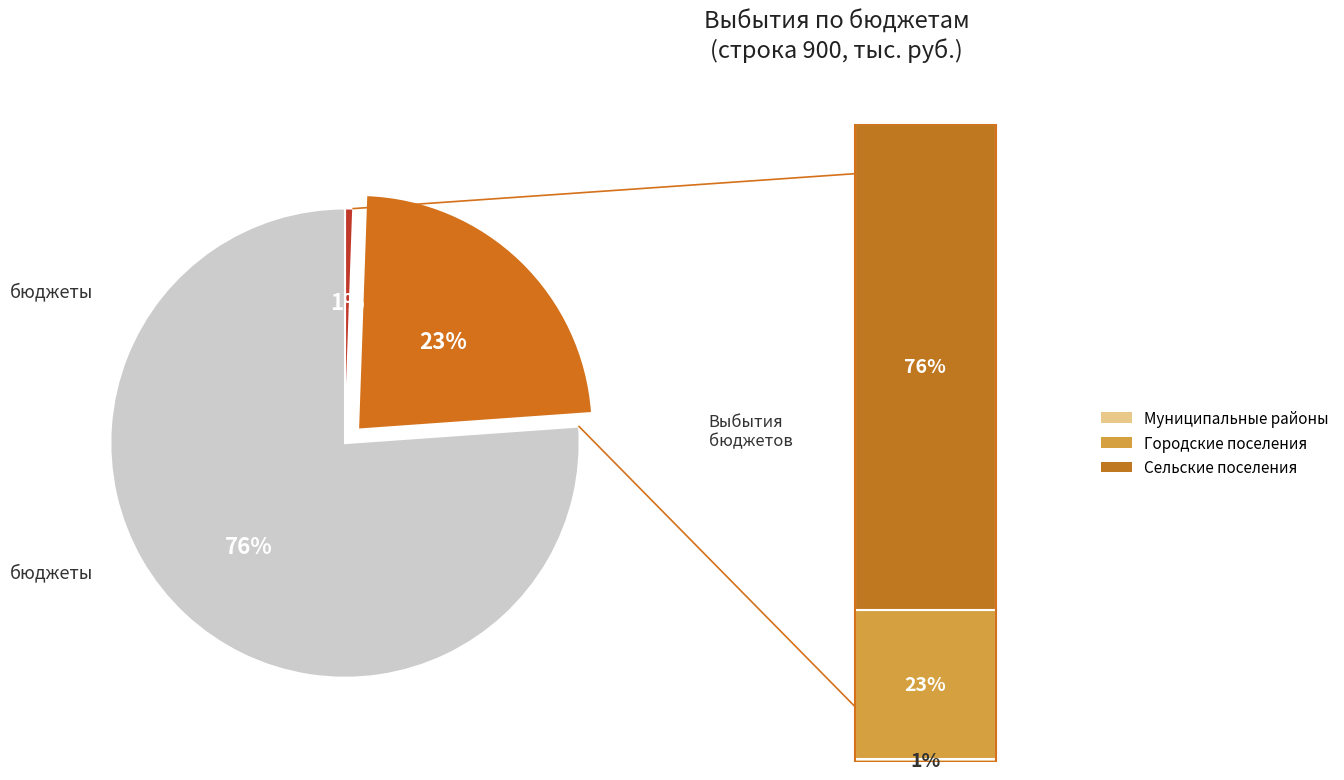

Is there a majority slice in this chart?

Yes